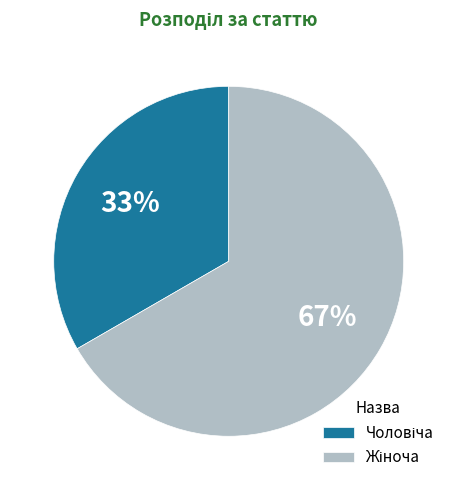

How many slices are in this pie chart?

2